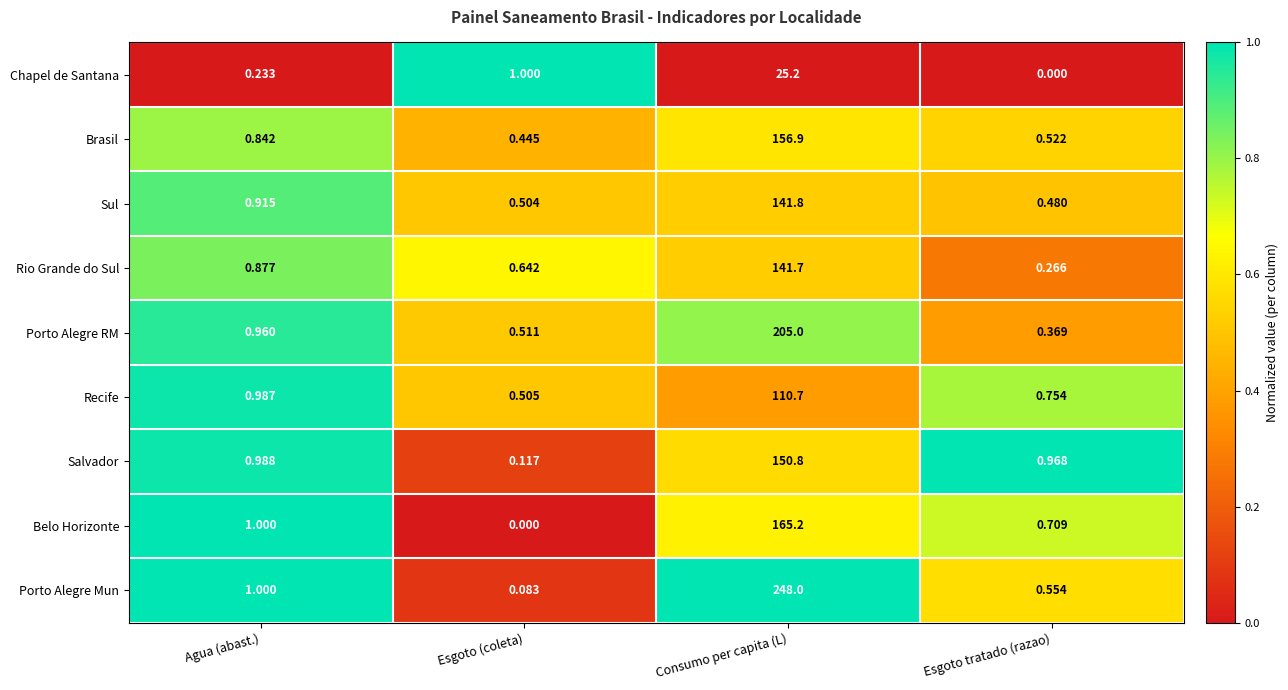

At which category does the chart reach its peak across all series?

Consumo per capita (L)